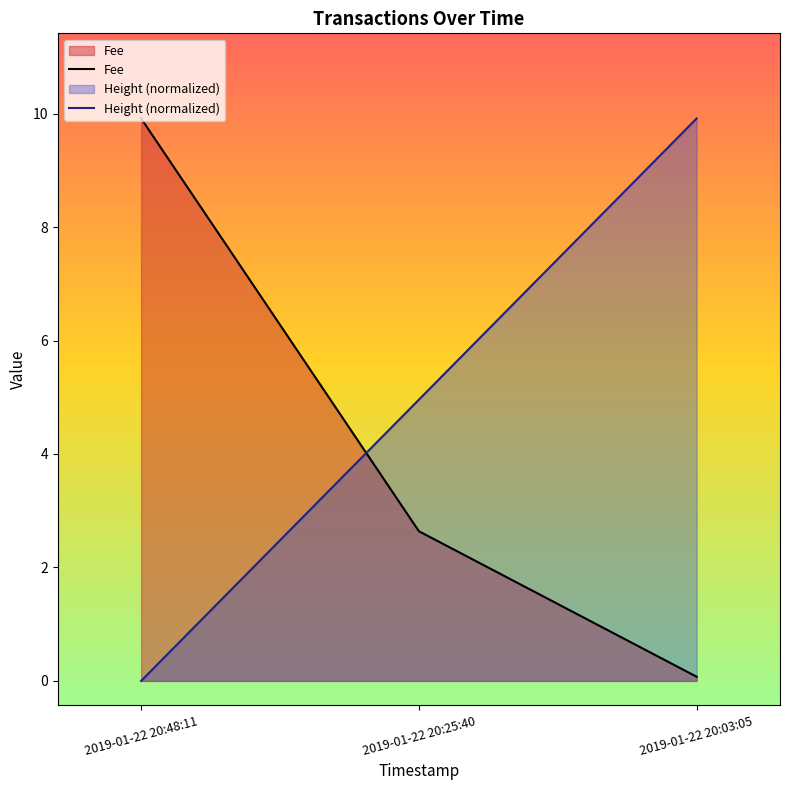

How many lines are shown in the chart?

2